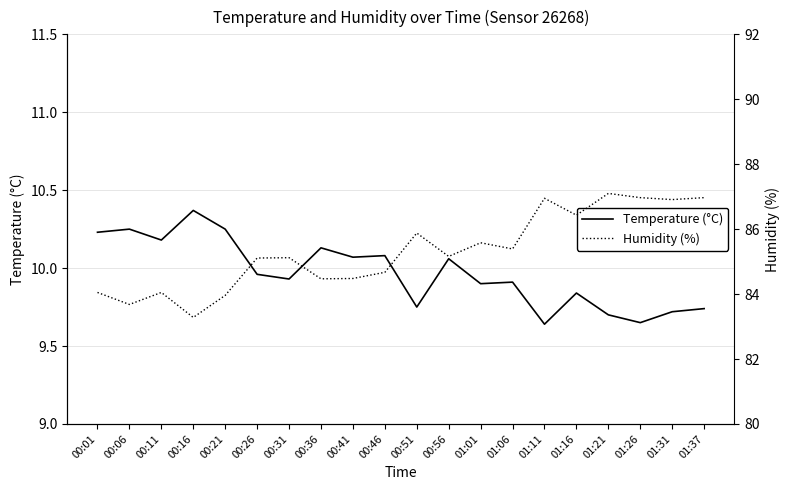

Which series has the largest total across all categories?

Humidity (%)